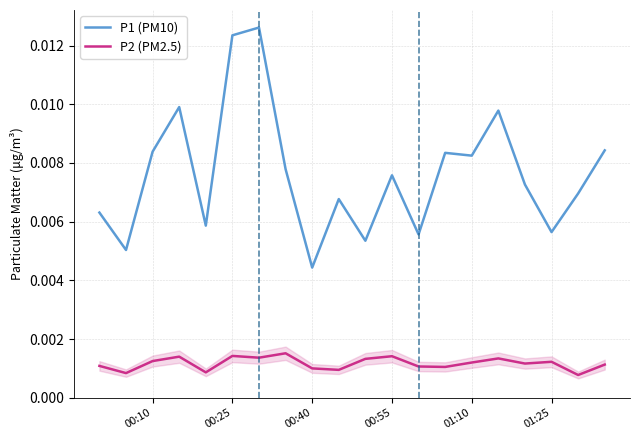

Where is P1 (PM10) nearest to the value 0?

00:40